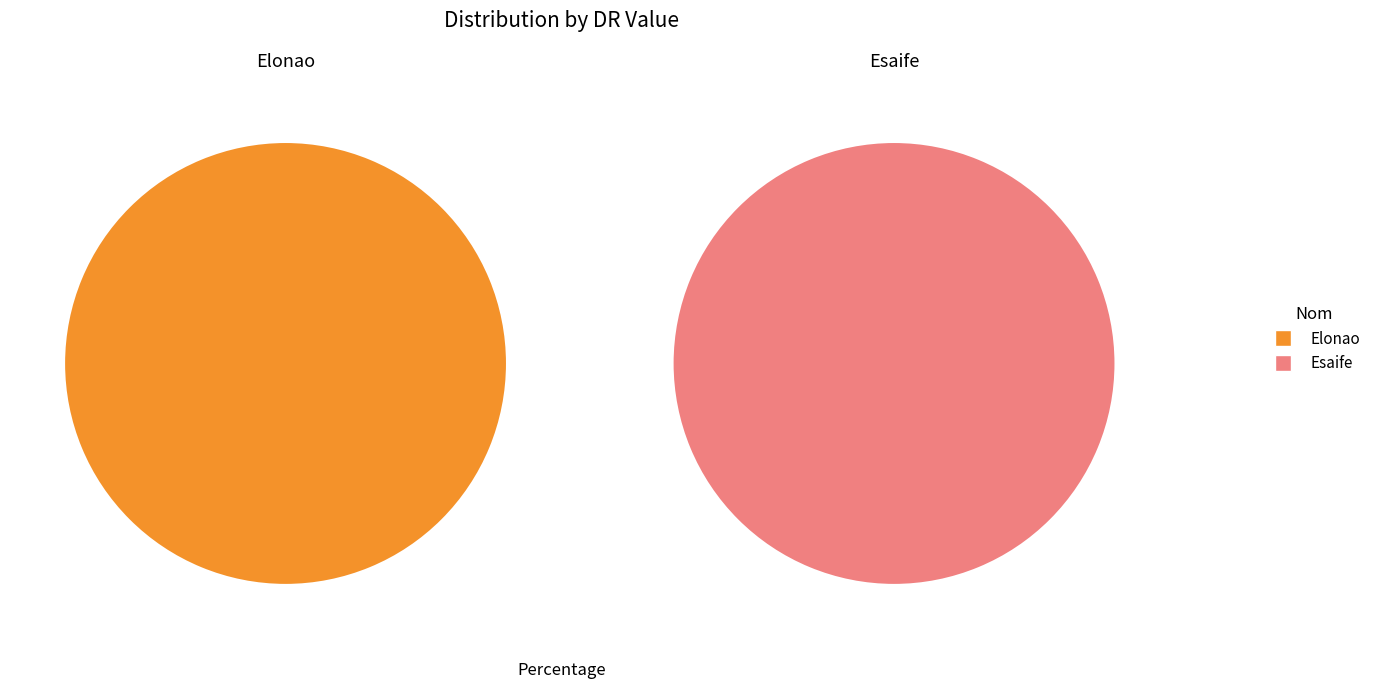

How many slices are in this pie chart?

2